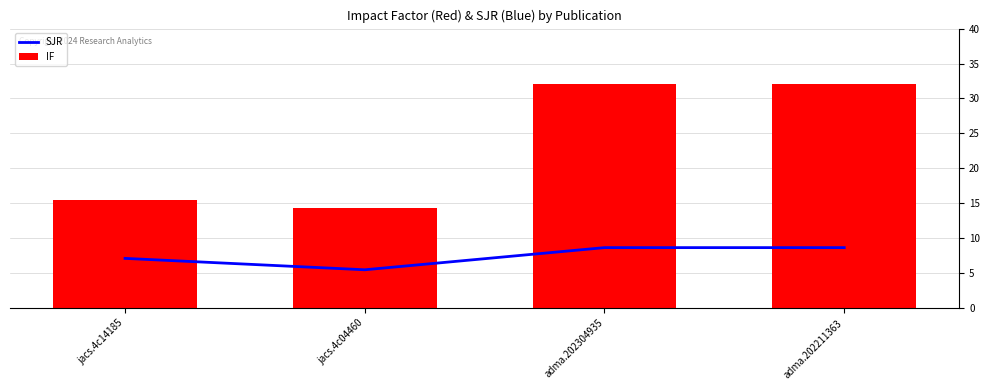

Does the chart contain any negative values?

No